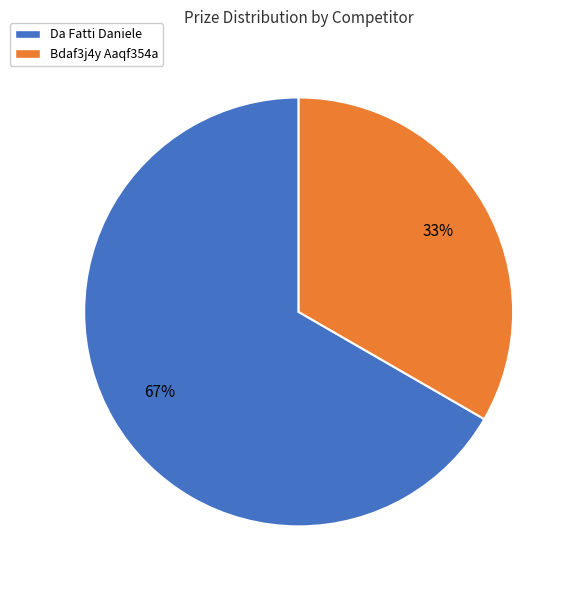

To the nearest percent, what is the average slice percentage?

50%